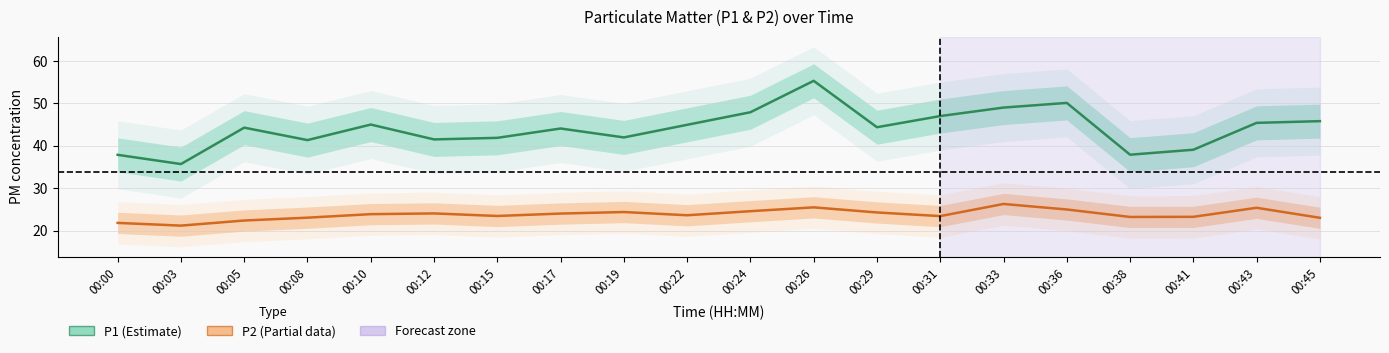

Count the number of data series in this chart.

2